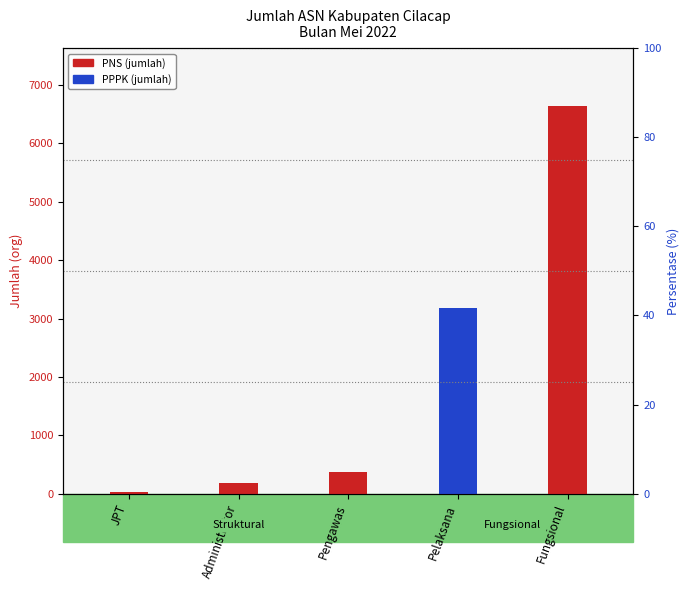

What is the difference between the PPPK values at Pelaksana and Pengawas?

3173